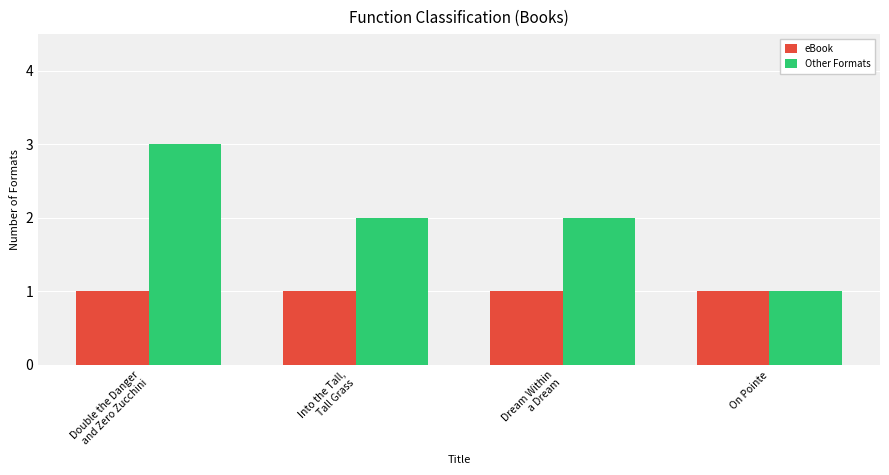

What is the greatest value displayed?

3